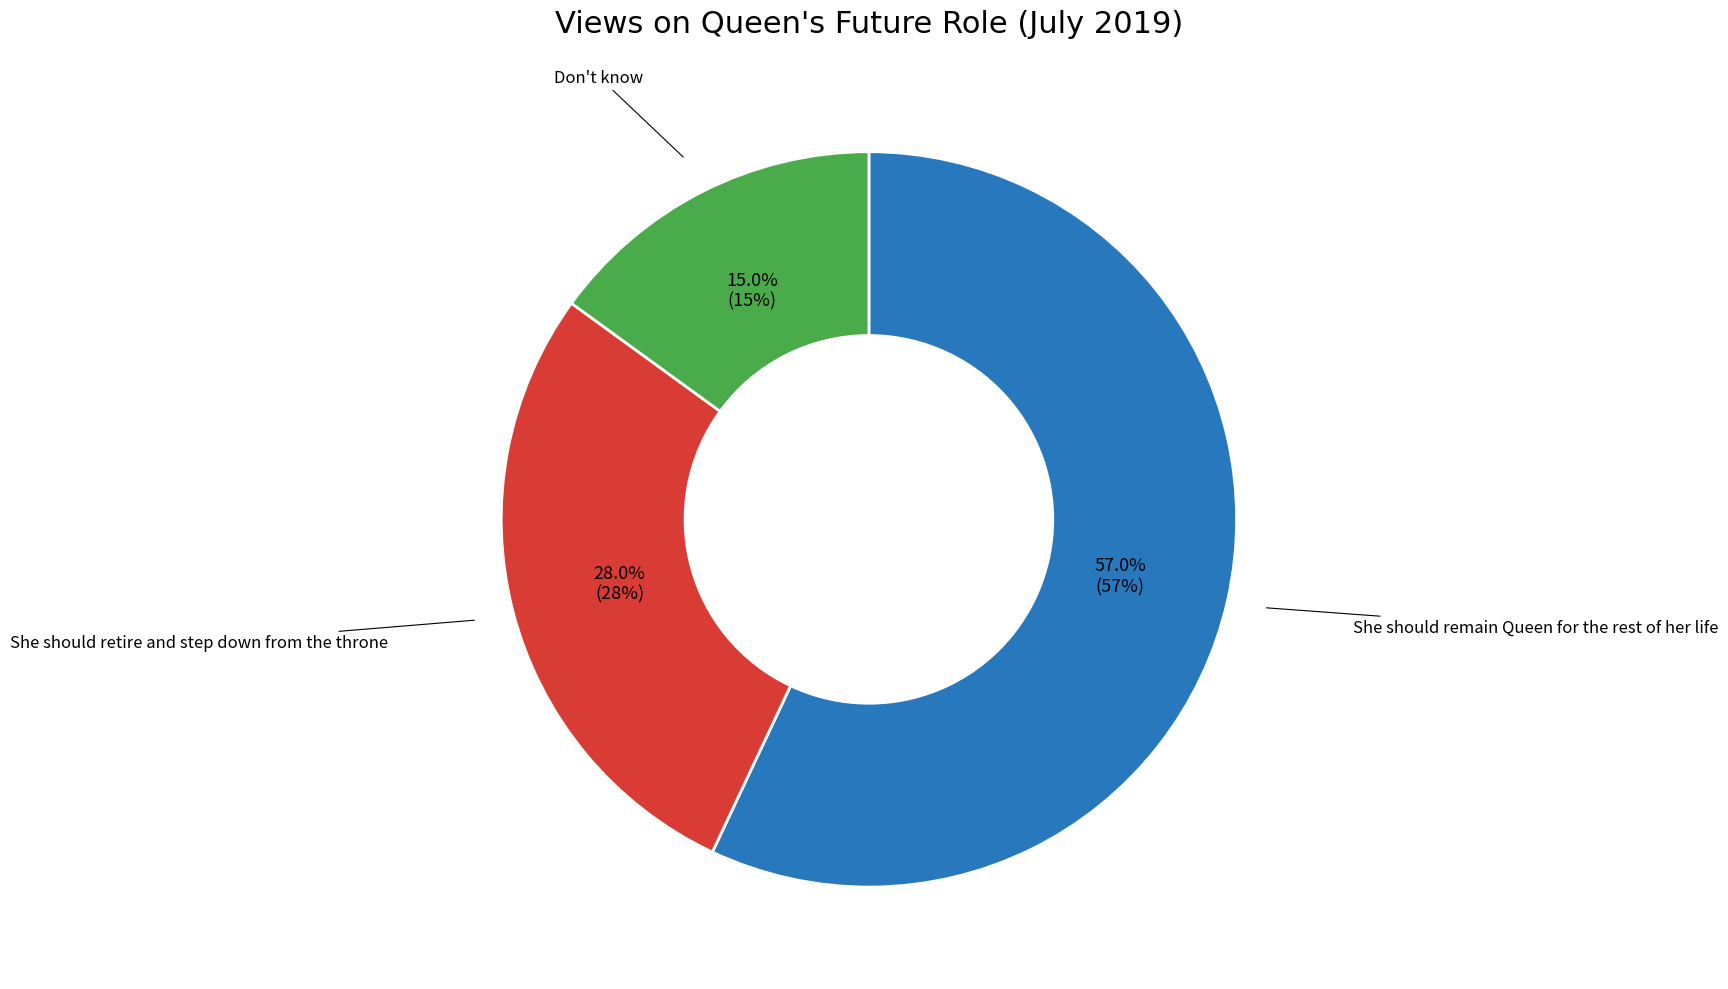

Does any single category account for the majority?

Yes